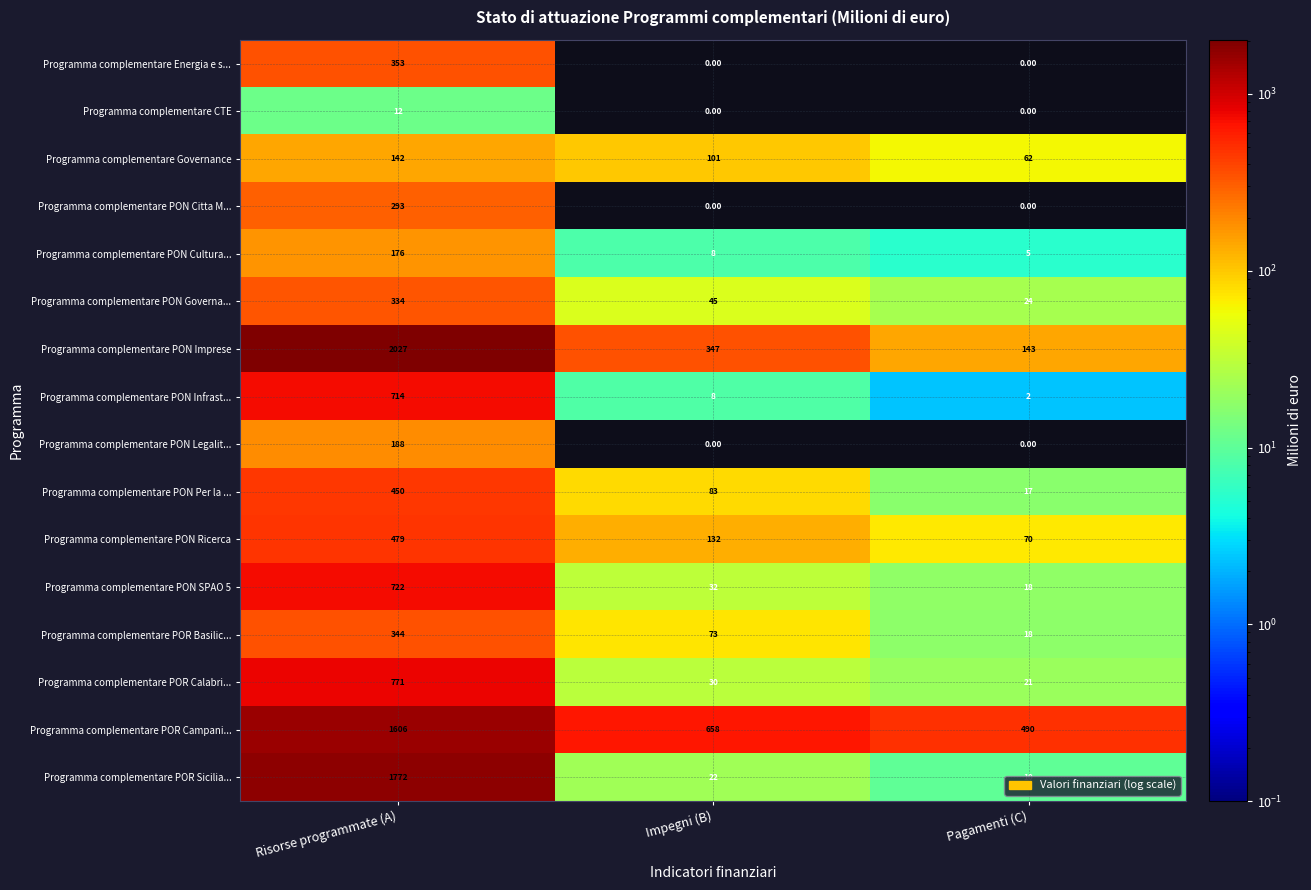

What is the total value across all series at Risorse programmate (A)?

10383